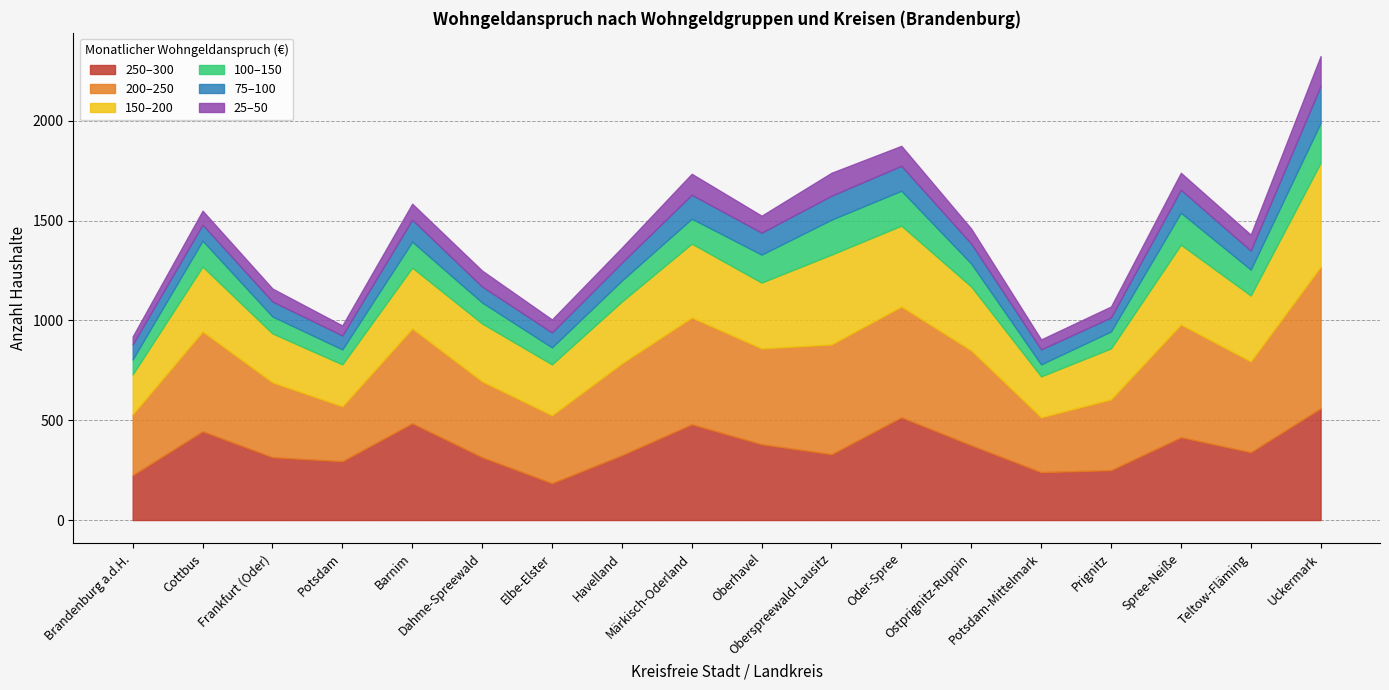

Which series has the widest spread of values?

250–300